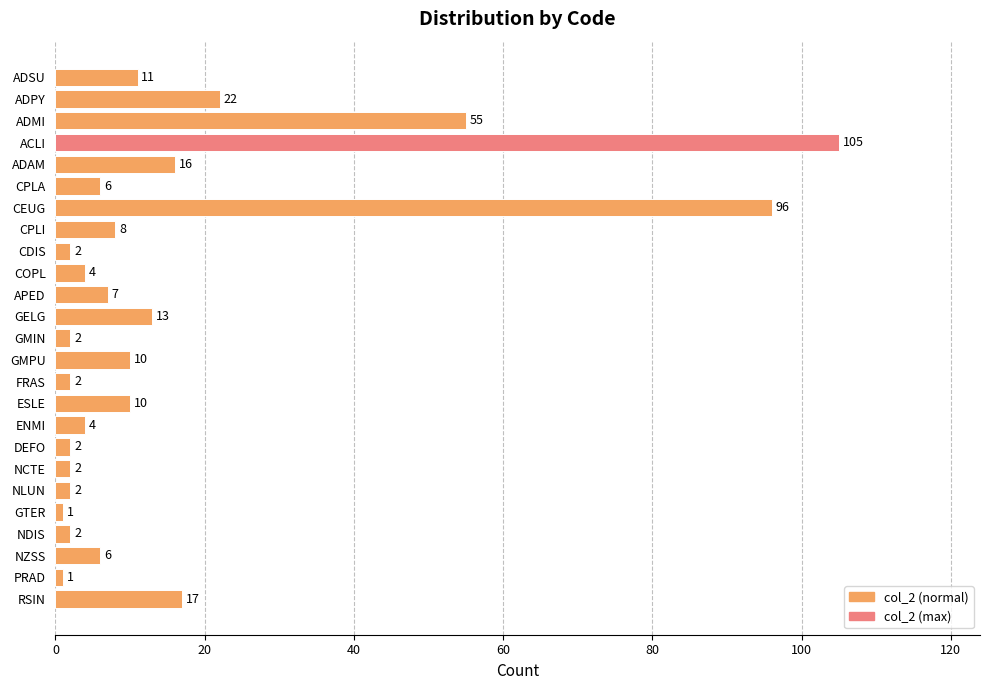

What position from the top is GMIN?

13